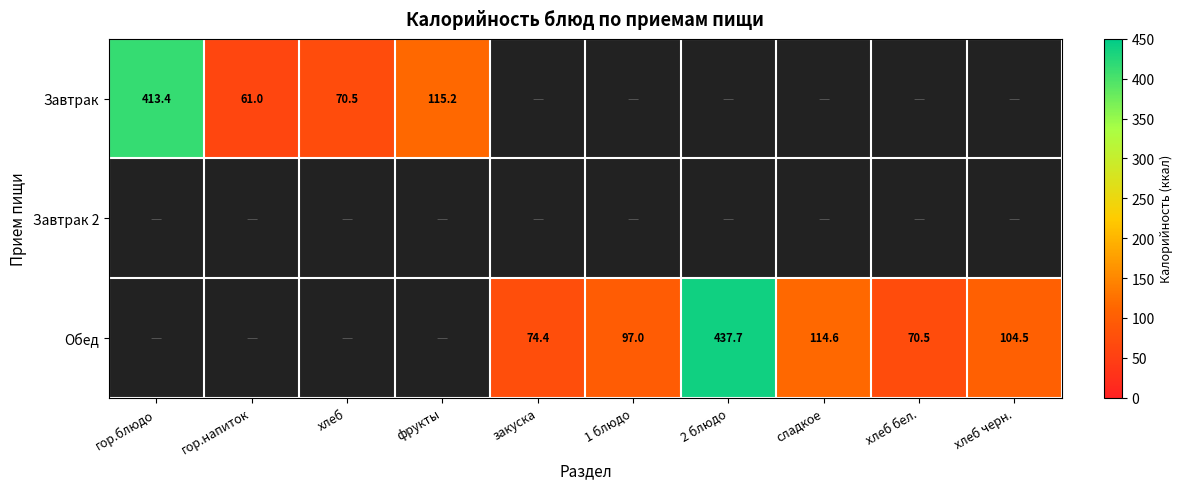

Between фрукты and гор.напиток, which is larger?

фрукты